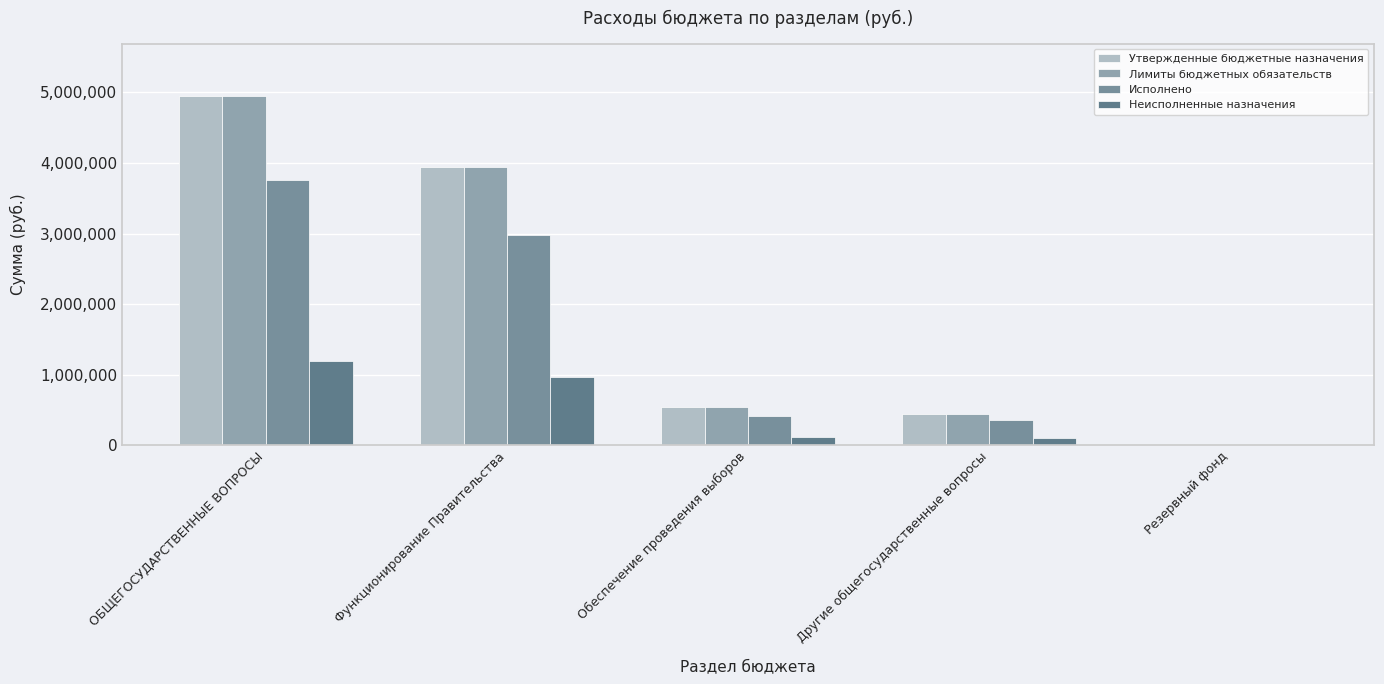

Which series has the largest total across all categories?

Утвержденные бюджетные назначения